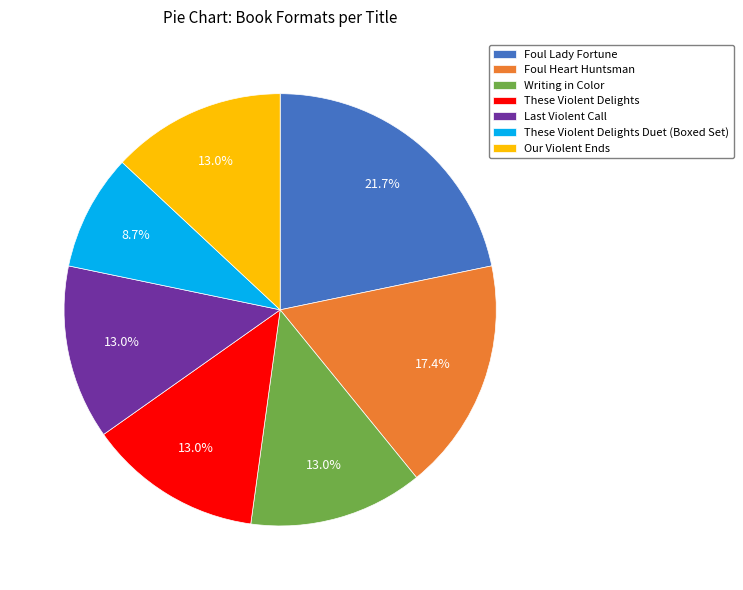

The Foul Heart Huntsman slice represents 23% of the pie. True or false?

False